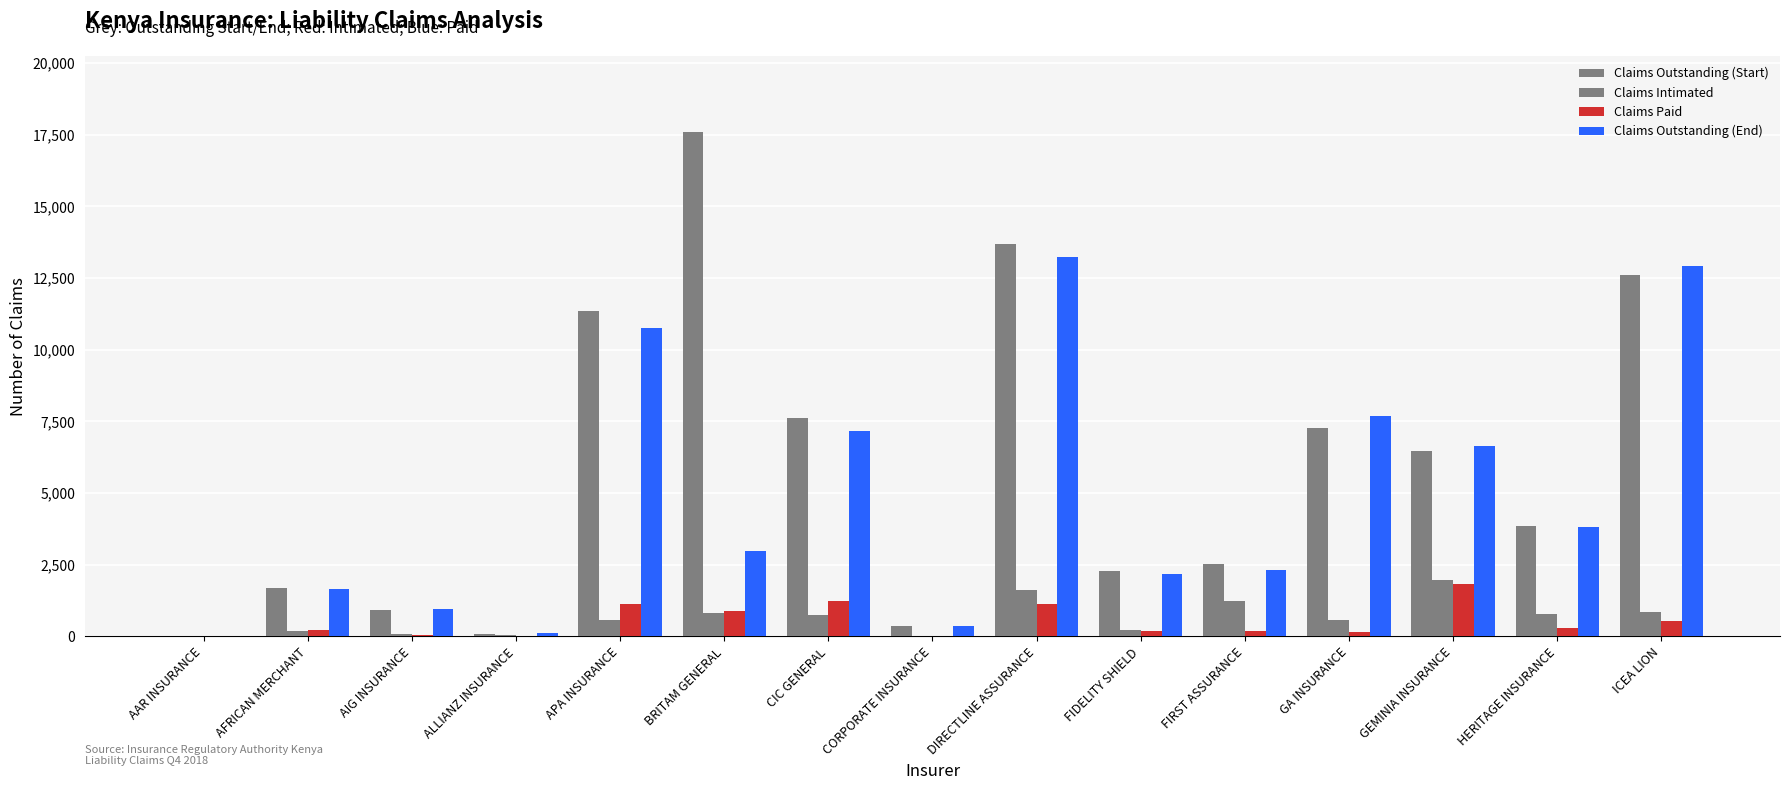

Is the value of Claims Intimated at FIDELITY SHIELD greater than the value of Claims Outstanding (End) at CIC GENERAL?

No